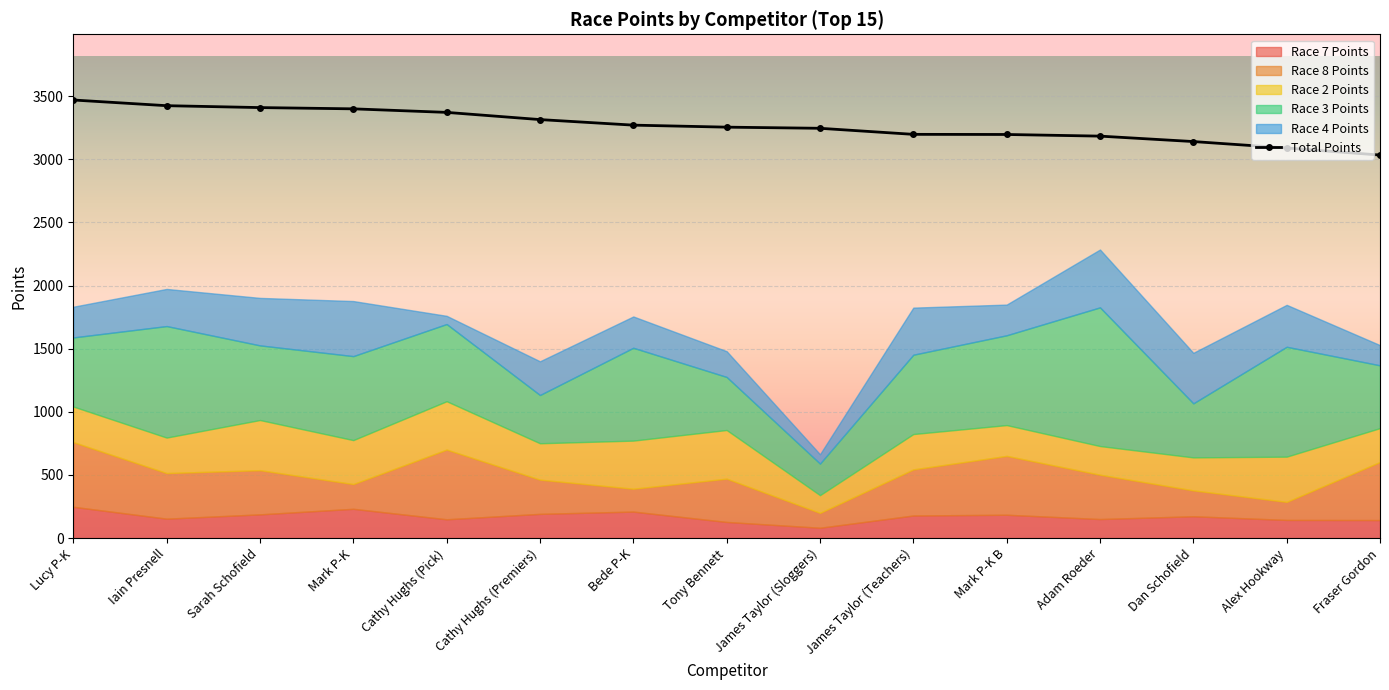

List the labels in order of value, largest first.

Lucy P-K, Iain Presnell, Sarah Schofield, Mark P-K, Cathy Hughs (Pick), Cathy Hughs (Premiers), Bede P-K, Tony Bennett, James Taylor (Sloggers), James Taylor (Teachers), Mark P-K B, Adam Roeder, Dan Schofield, Alex Hookway, Fraser Gordon